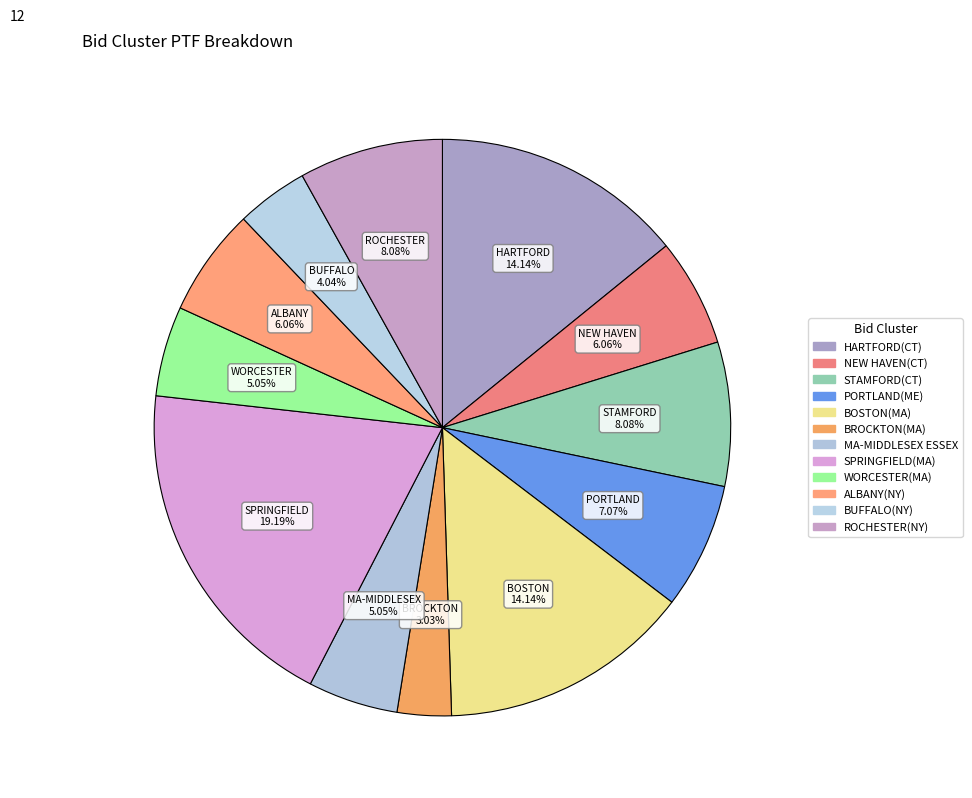

Count the number of slices in the pie.

12